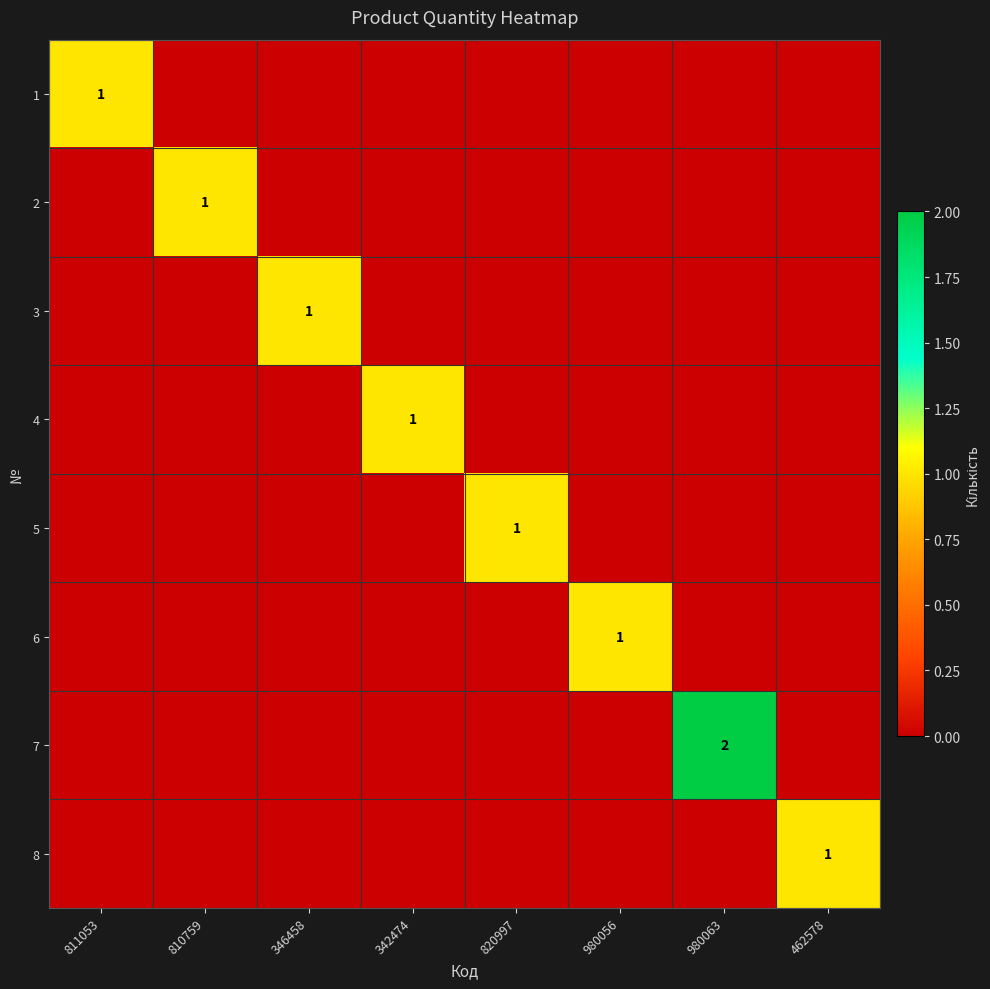

True or false: 8 has a value of 1 at 462578.

True